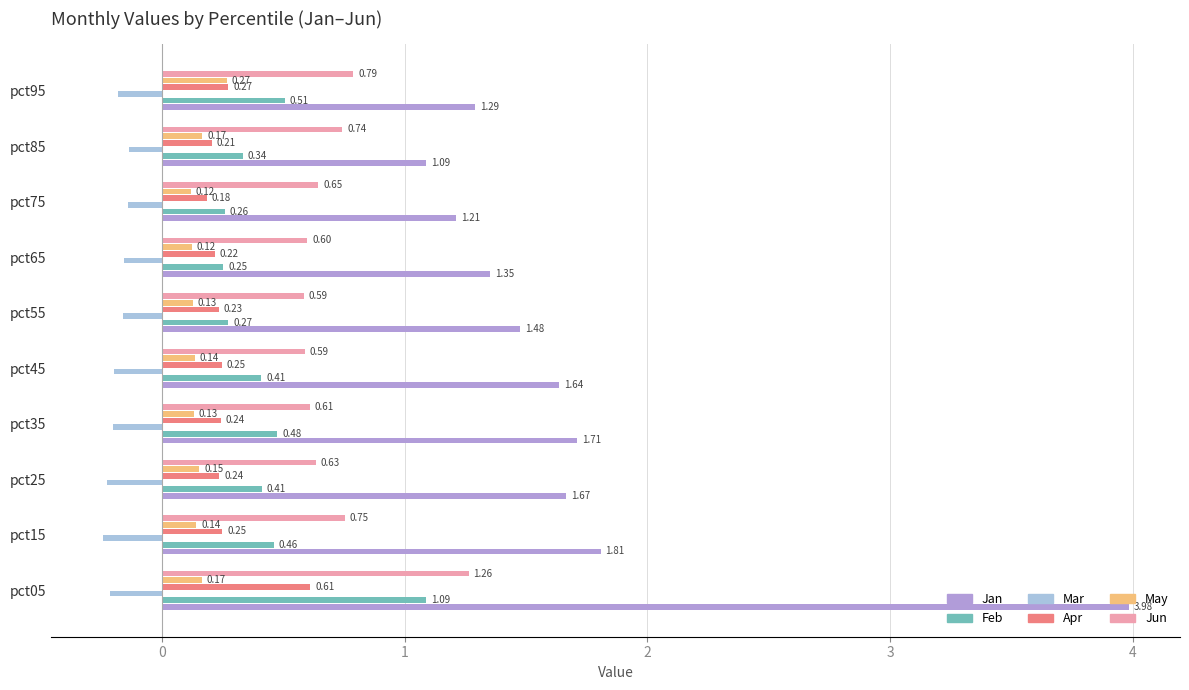

List the series in order of their peak value, lowest first.

Mar, May, Apr, Feb, Jun, Jan